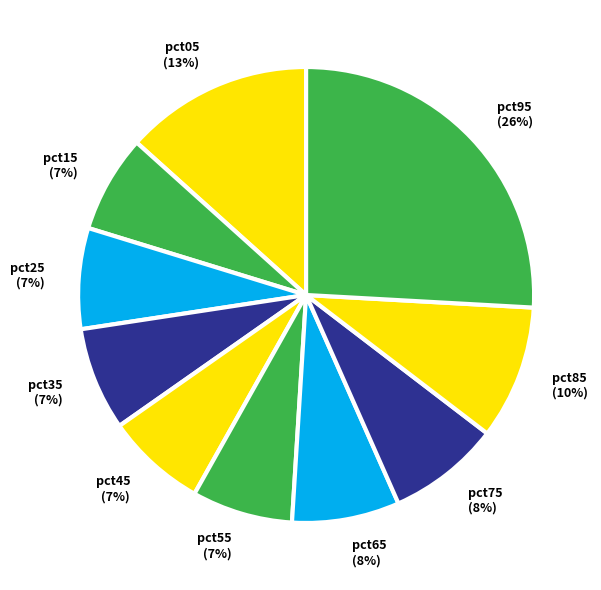

Does pct65 represent more than half of the total?

No